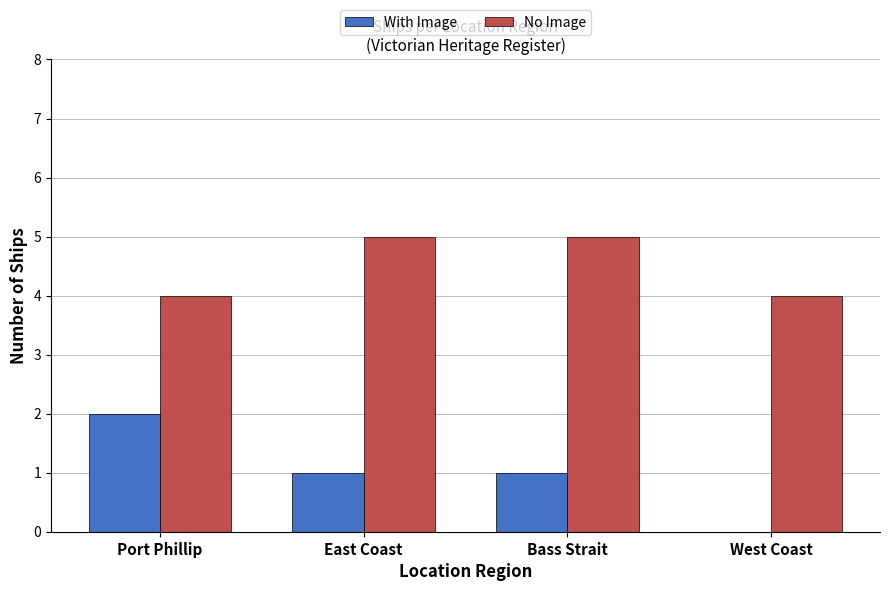

Which series has the largest total across all categories?

No Image